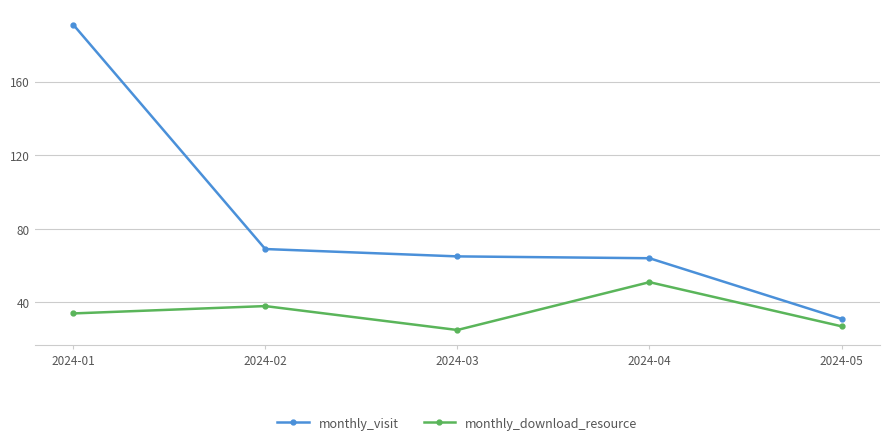

Reading left to right, transcribe all the data shown in this chart.

monthly_visit: 2024-01=191	2024-02=69	2024-03=65	2024-04=64	2024-05=31
monthly_download_resource: 2024-01=34	2024-02=38	2024-03=25	2024-04=51	2024-05=27